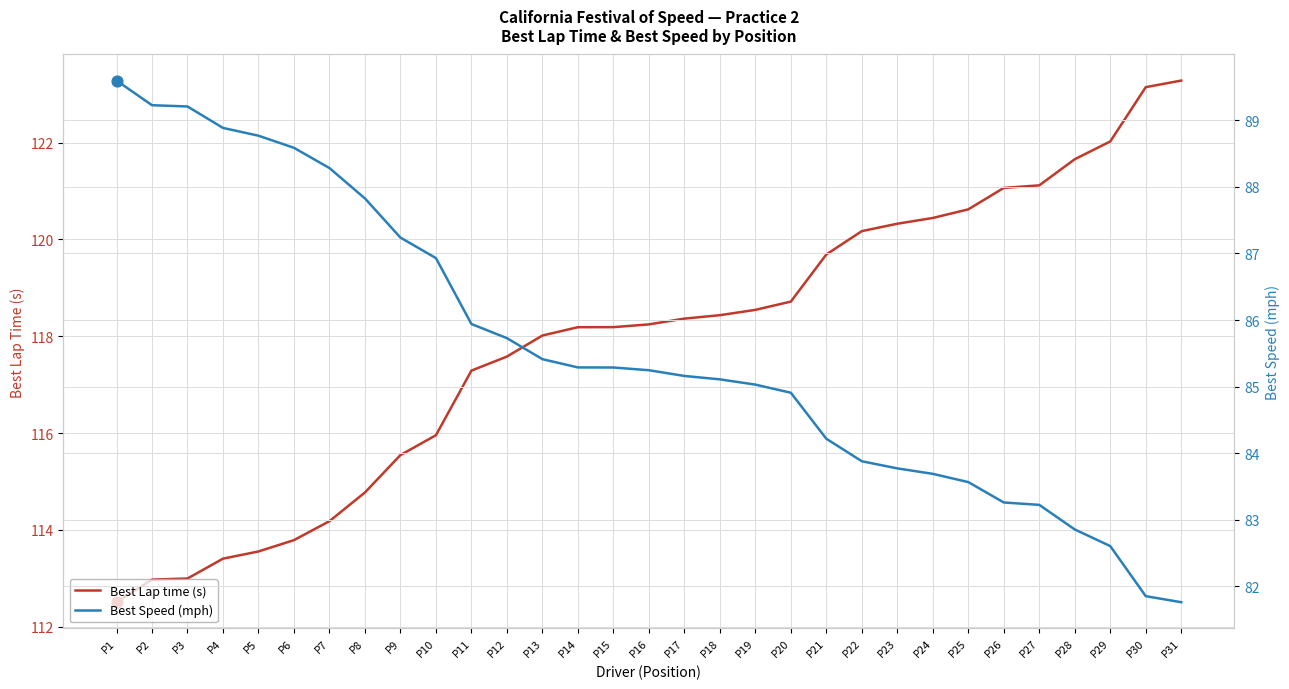

Which series has the widest spread of Y values?

Best Lap time (s)